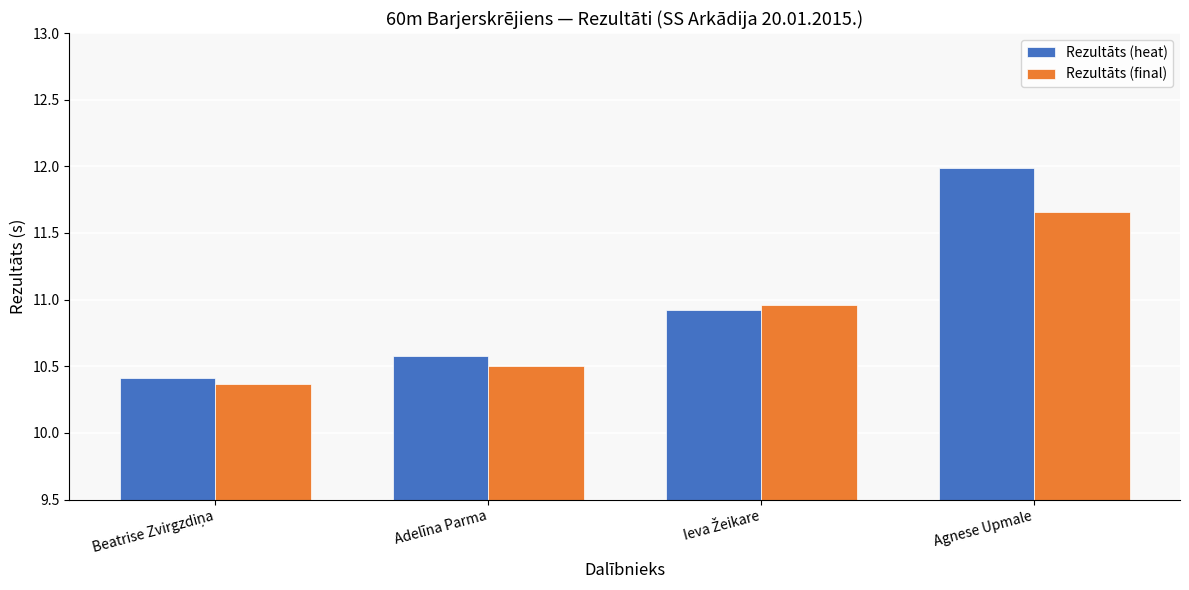

At which category does the chart reach its peak across all series?

Agnese Upmale